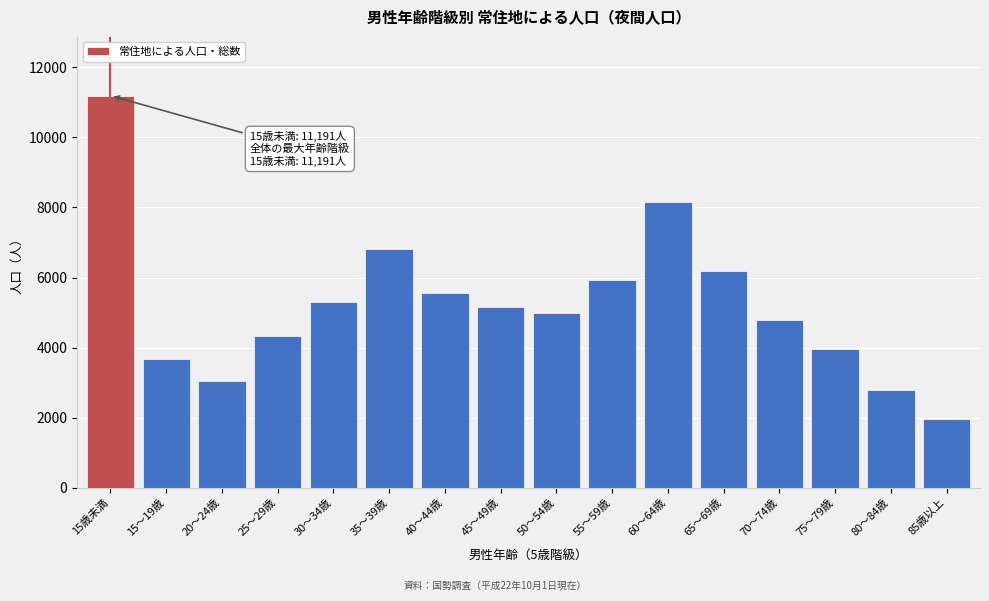

Reading left to right, transcribe all the data shown in this chart.

11191	3670	3044	4334	5311	6818	5556	5148	4992	5927	8148	6186	4785	3974	2787	1961